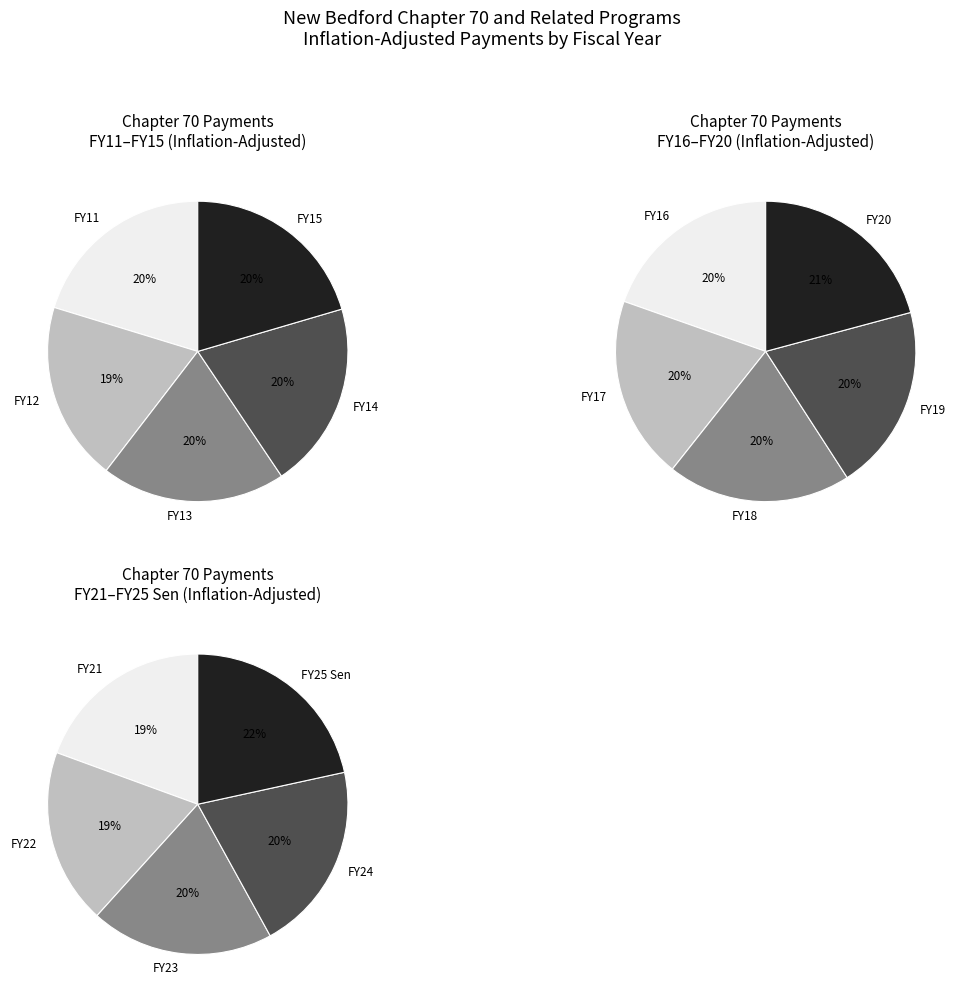

Between FY11 and FY17, which is larger?

FY17